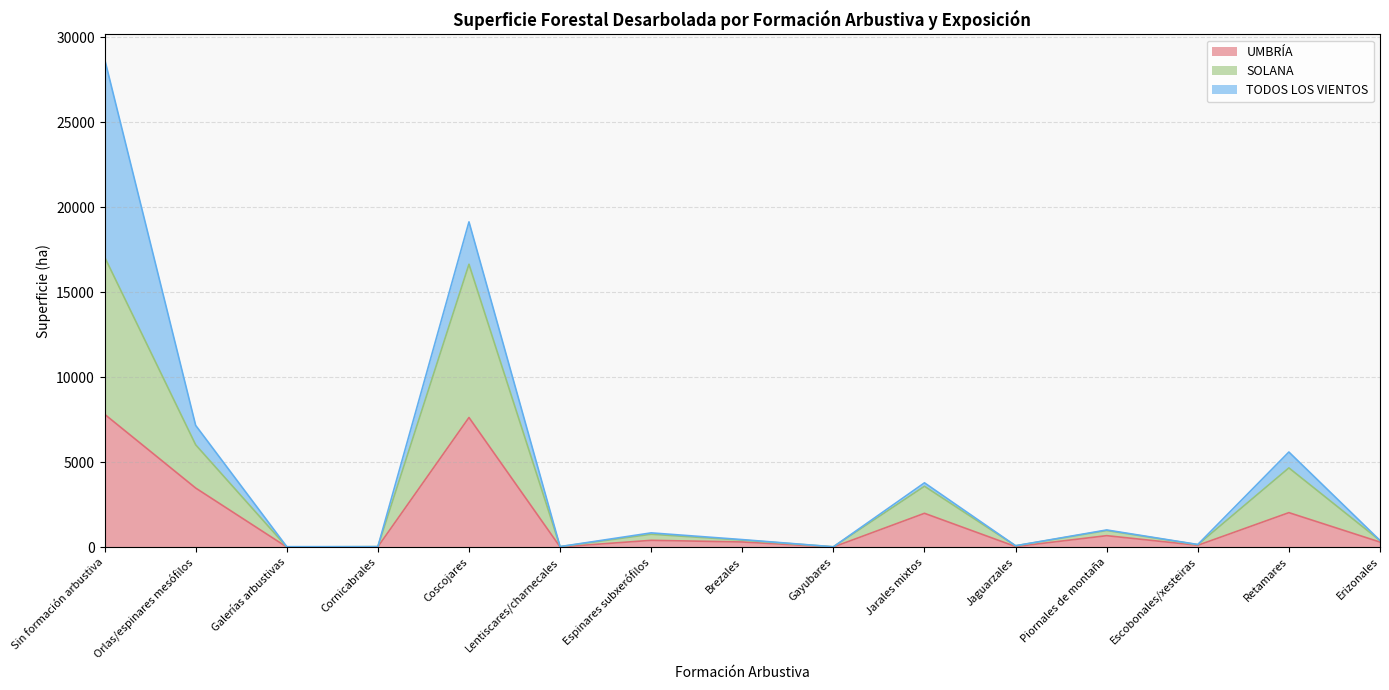

At which category is the sum across all series the highest?

Sin formación arbustiva